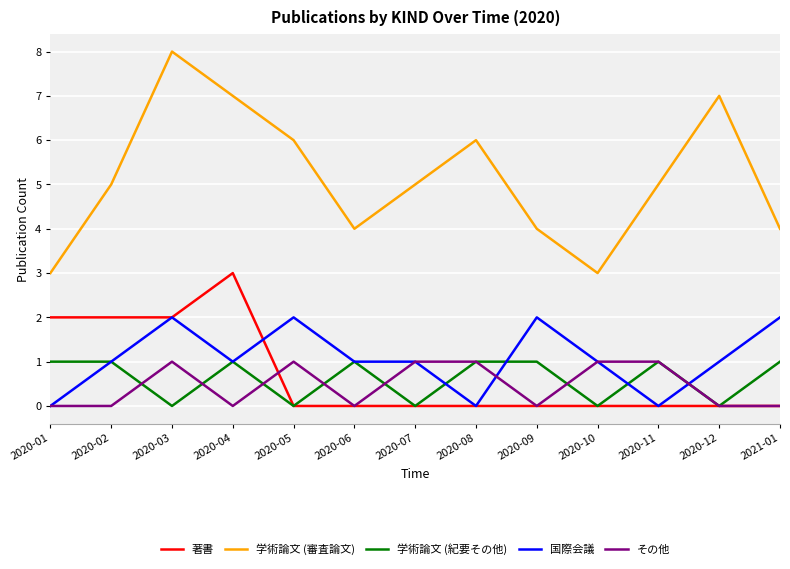

What are all the series names shown in the legend?

著書, 学術論文 (審査論文), 学術論文 (紀要その他), 国際会議, その他